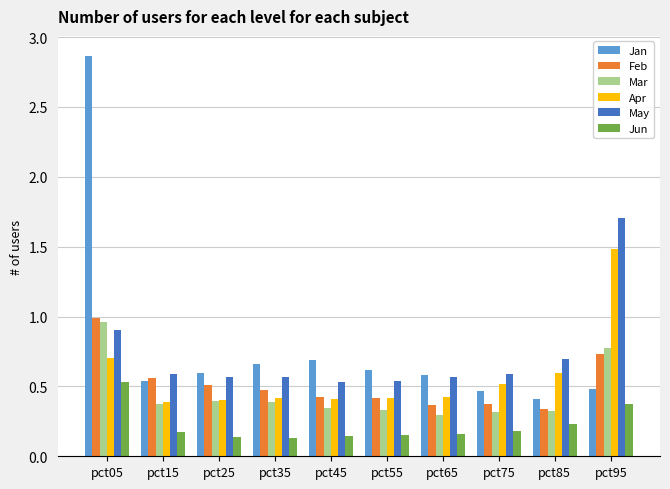

True or false: Jan has a value of 0.6 at pct65.

True